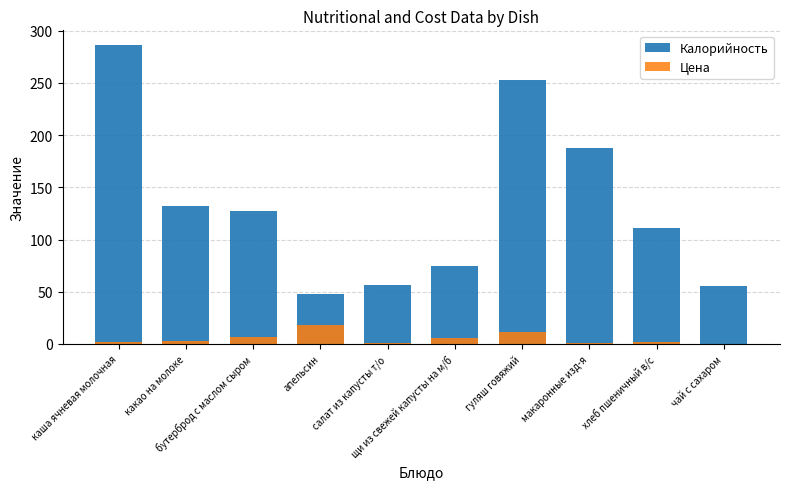

What is the difference between the highest and lowest values at чай с сахаром?

55.5